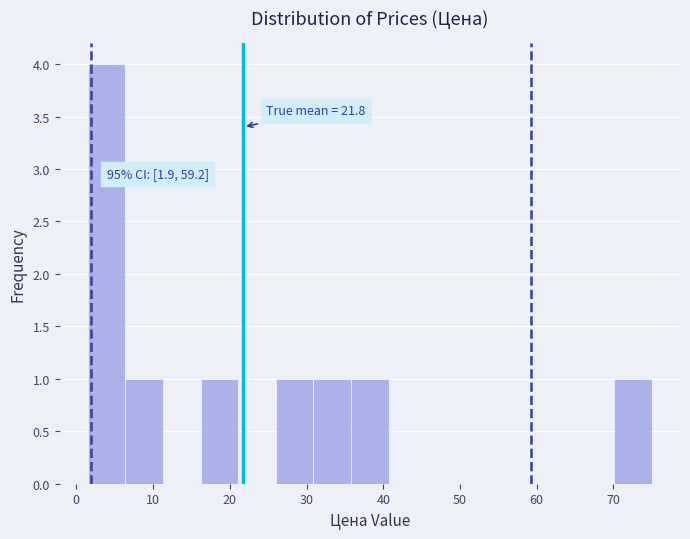

Which range on the x-axis has the tallest bar?

1.5 to 6.4